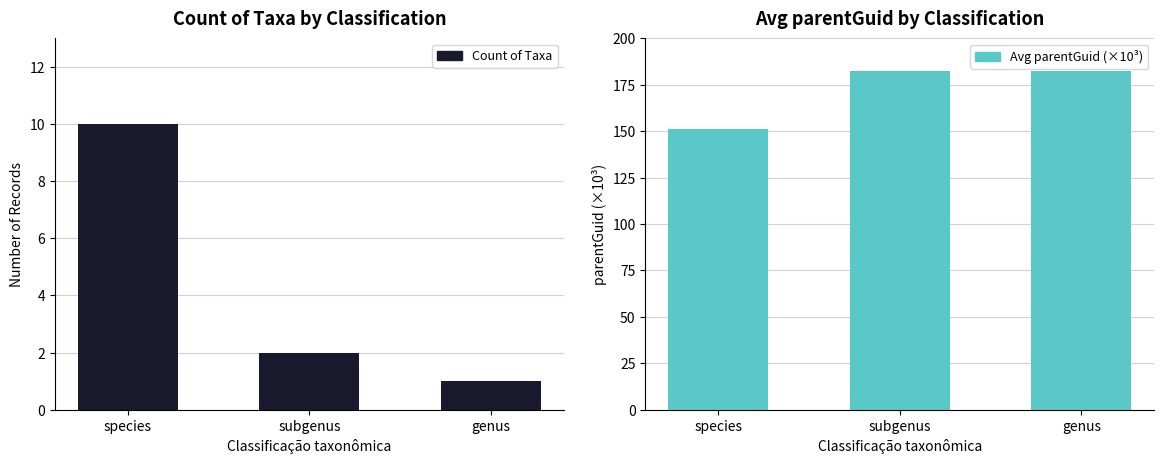

What is the value of the Count of Taxa bar at the 2nd from the left?

2